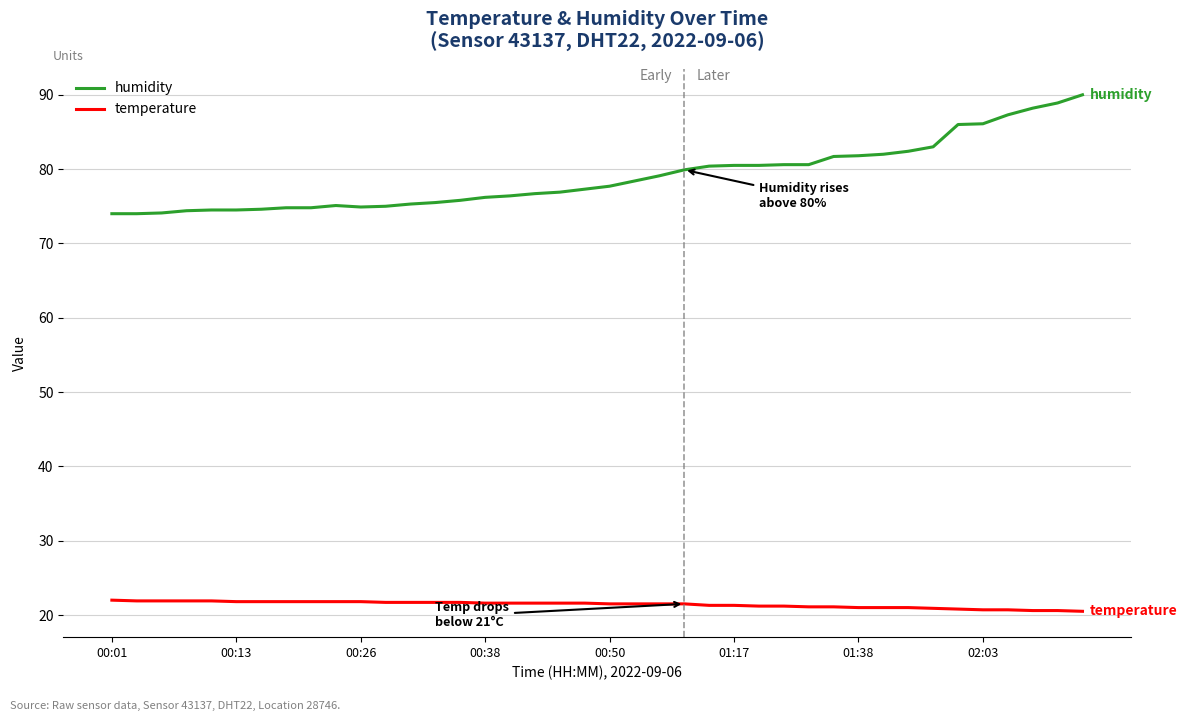

List the series in order of their overall mean, highest first.

humidity, temperature